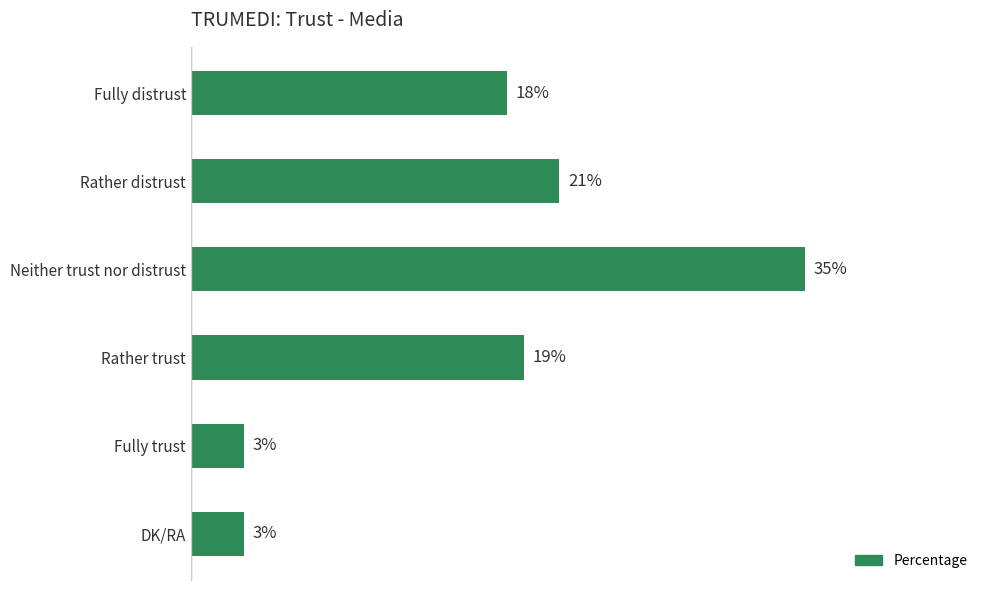

Which label corresponds to the largest value in the chart?

Neither trust nor distrust